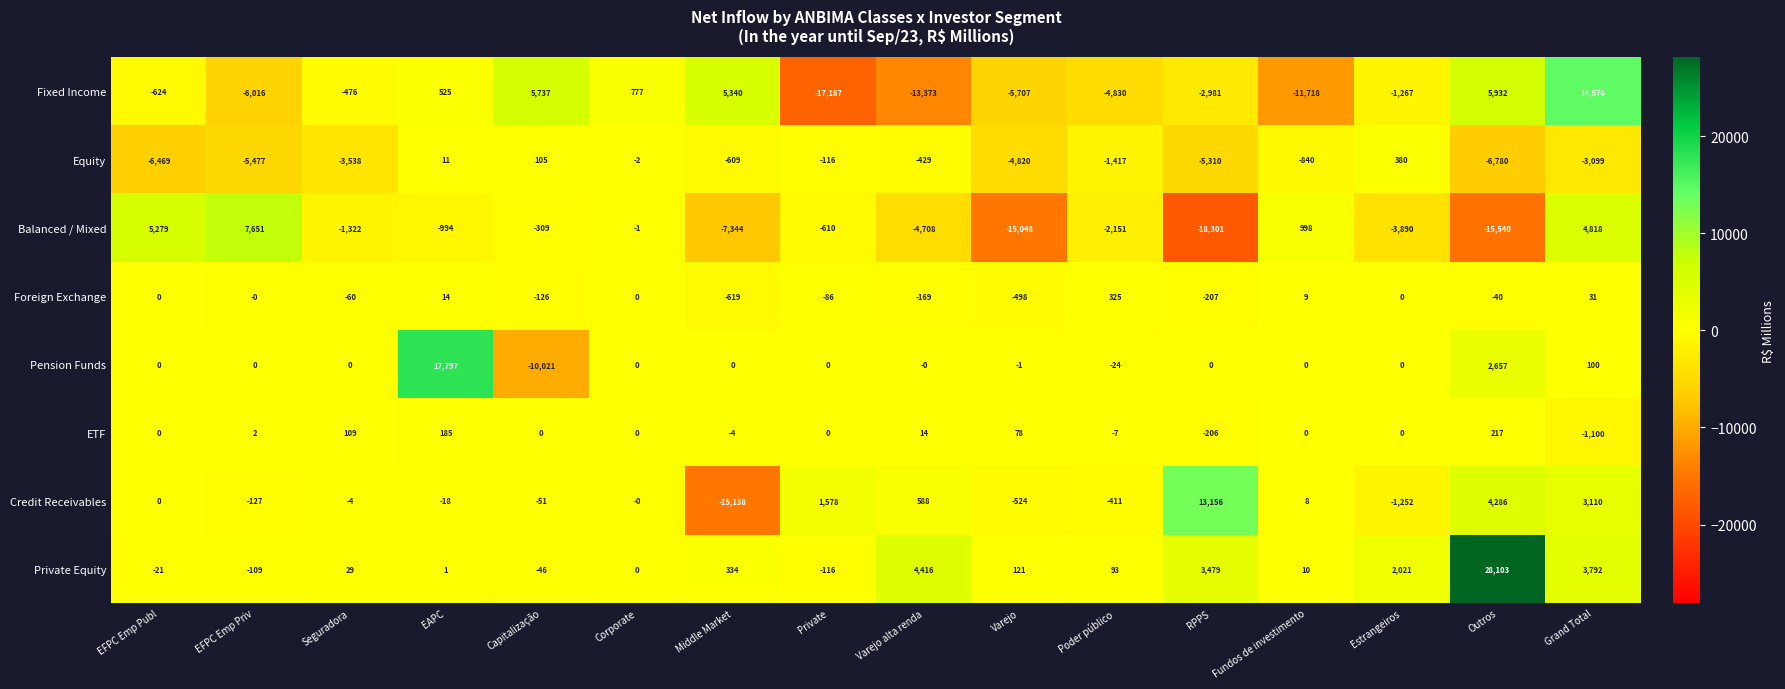

What is the minimum value shown in the chart?

-18301